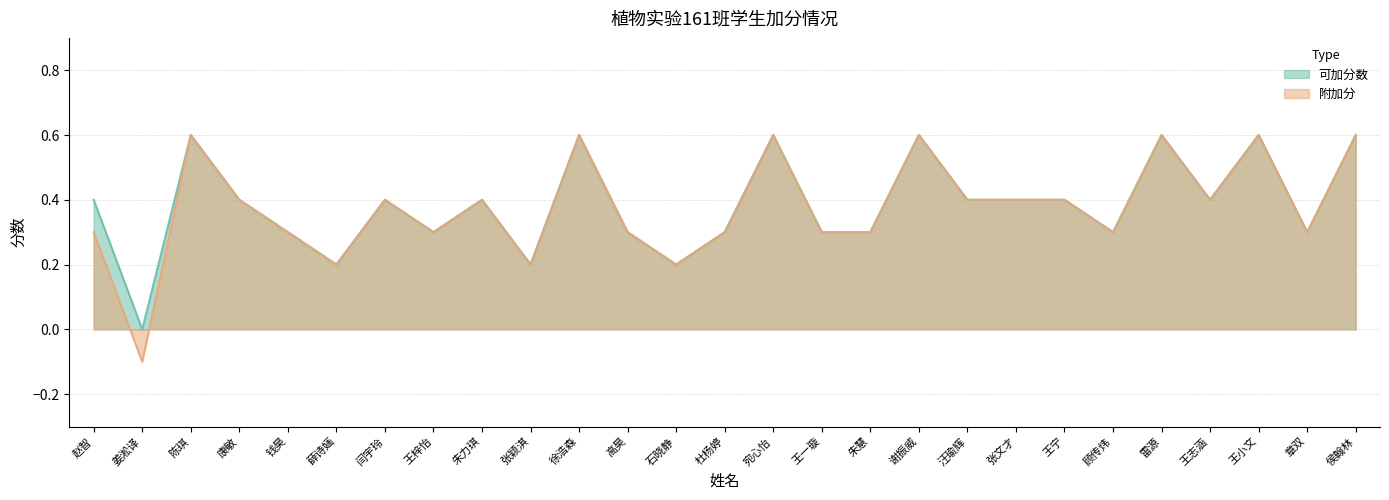

Rank the series by their maximum value, from highest to lowest.

可加分数, 附加分